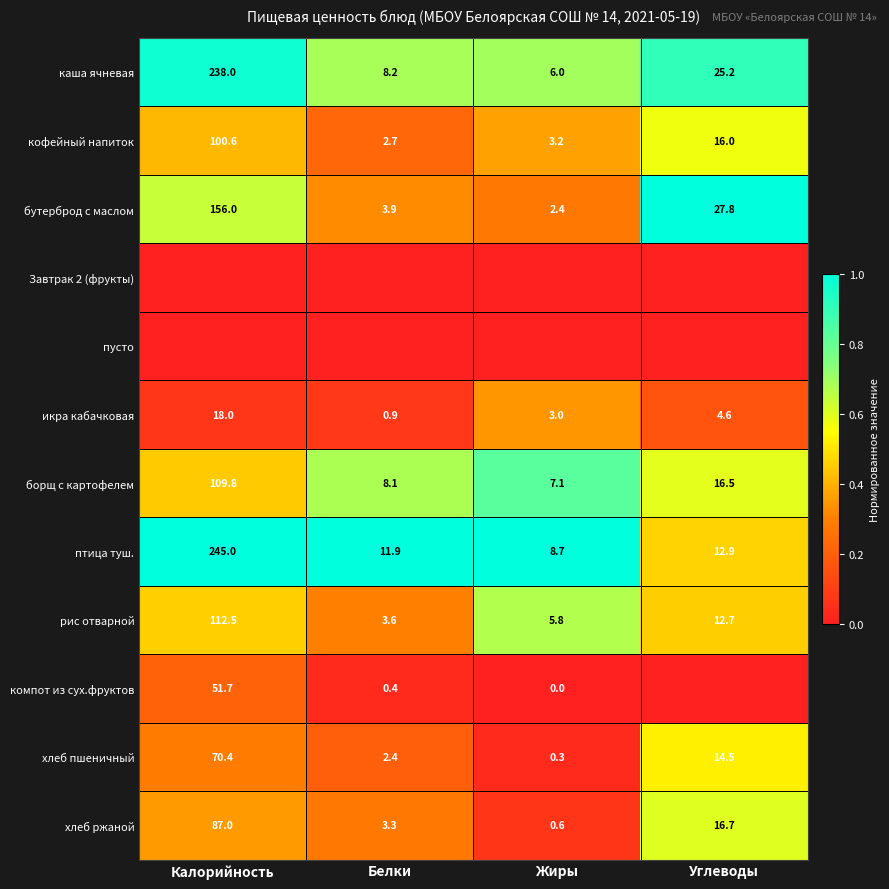

Is the value of птица туш. at Калорийность greater than the value of хлеб ржаной at Углеводы?

Yes